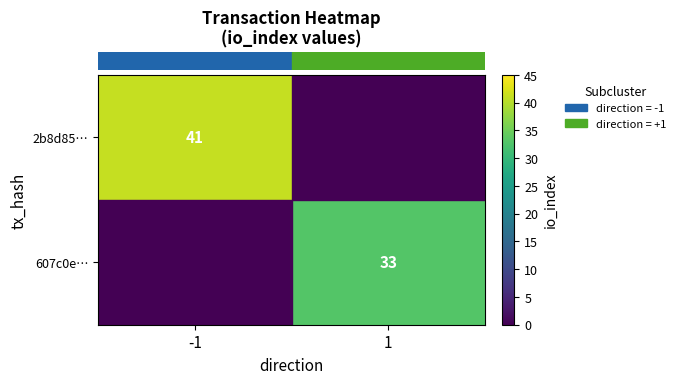

Rank the categories by row_1 value from lowest to highest.

-1, 1